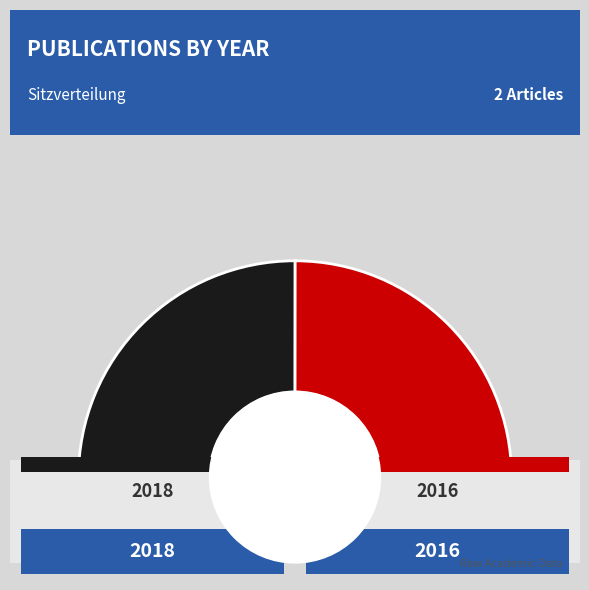

The 2018 slice represents 39% of the pie. True or false?

False